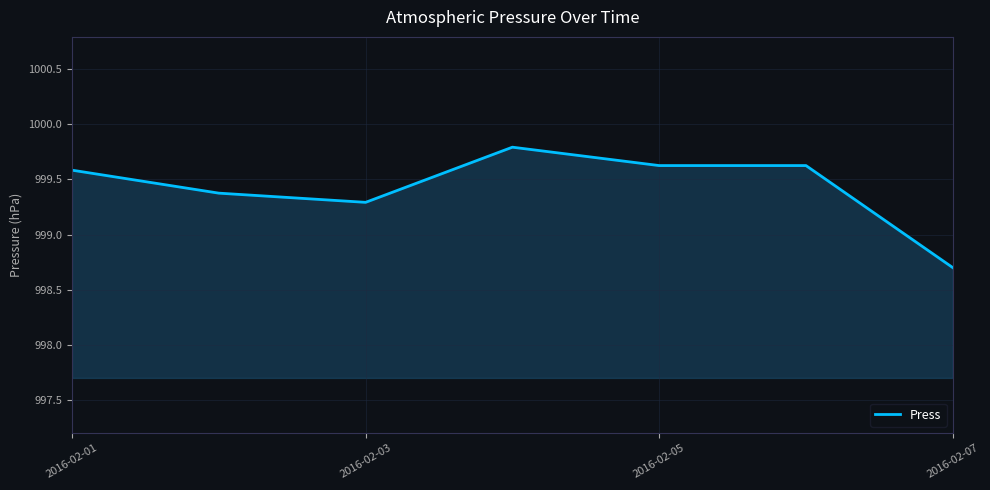

How many values are below 999?

1